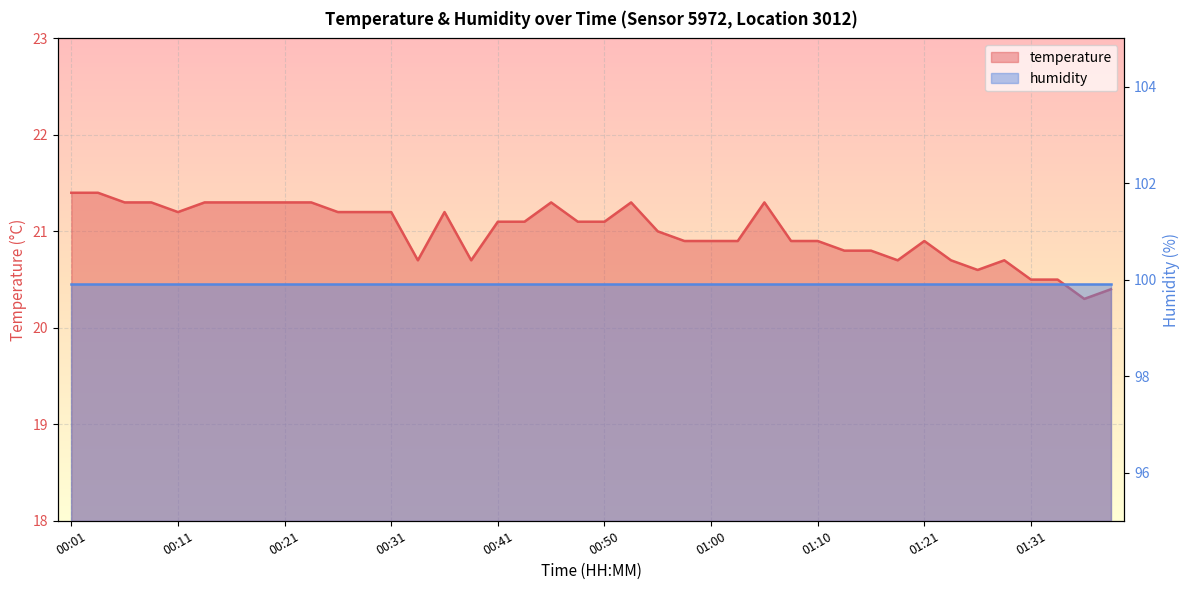

Which category has the lowest value across all series?

01:36